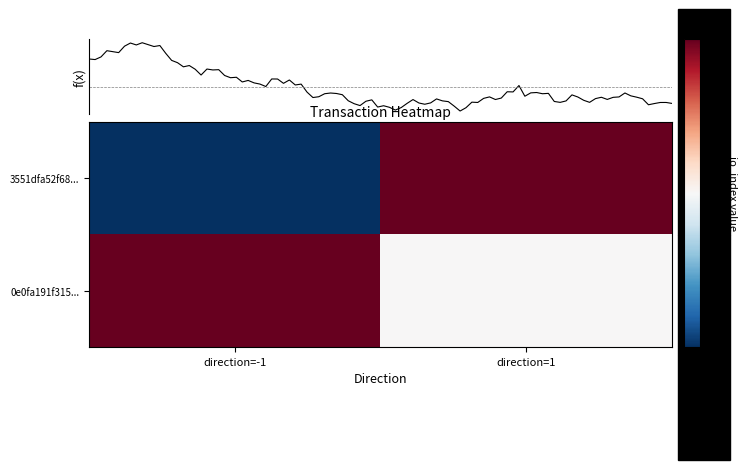

True or false: 3551dfa52f68... has a value of 1 at direction=1.

False